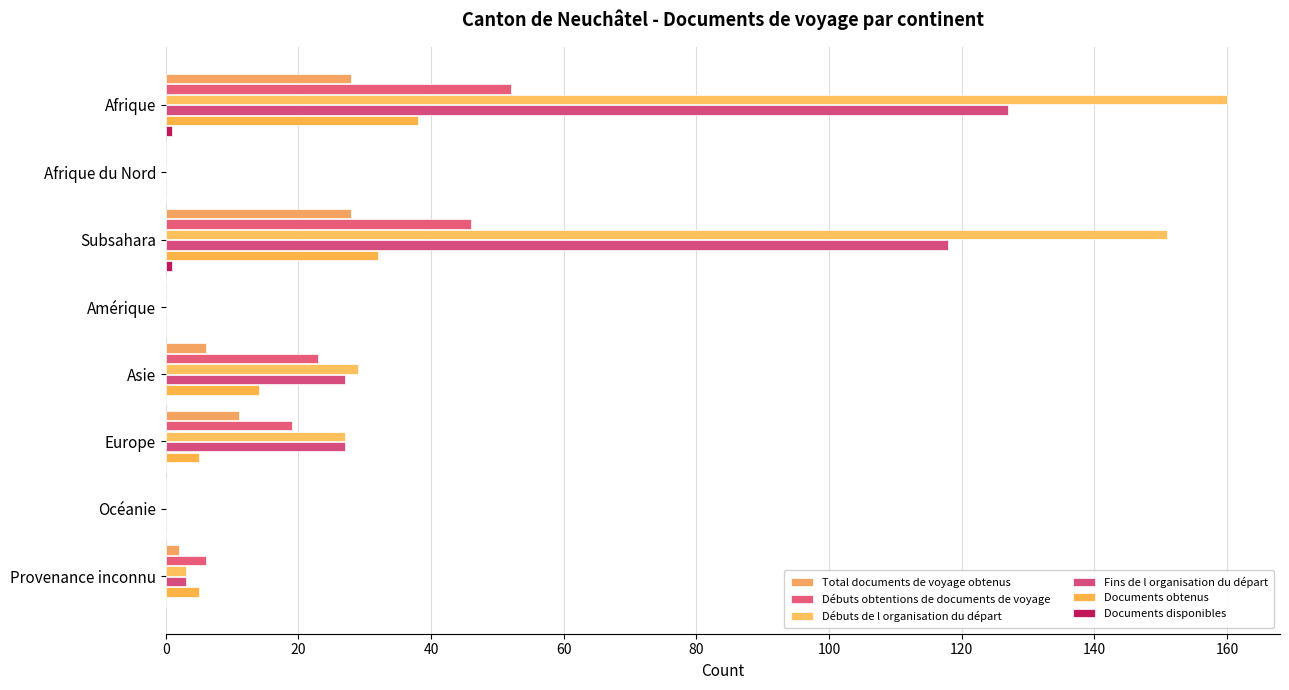

How many series are shown in this chart?

6